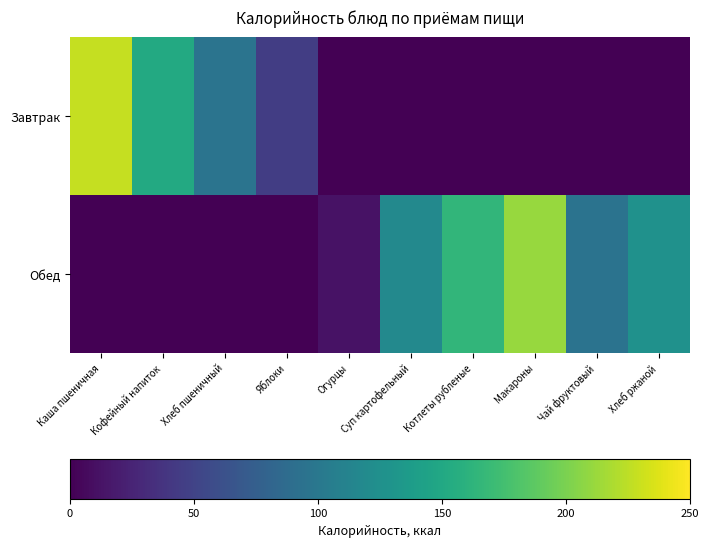

At which category is the sum across all series the highest?

Каша пшеничная